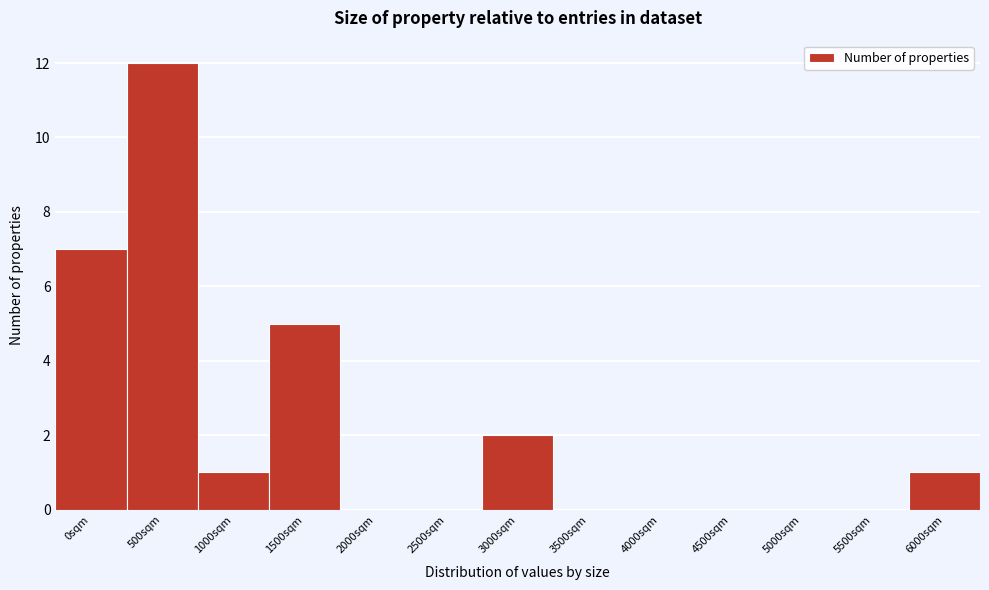

Reading left to right, extract all data points from this chart.

0sqm=7	500sqm=12	1000sqm=1	1500sqm=5	2000sqm=0	2500sqm=0	3000sqm=2	3500sqm=0	4000sqm=0	4500sqm=0	5000sqm=0	5500sqm=0	6000sqm=1